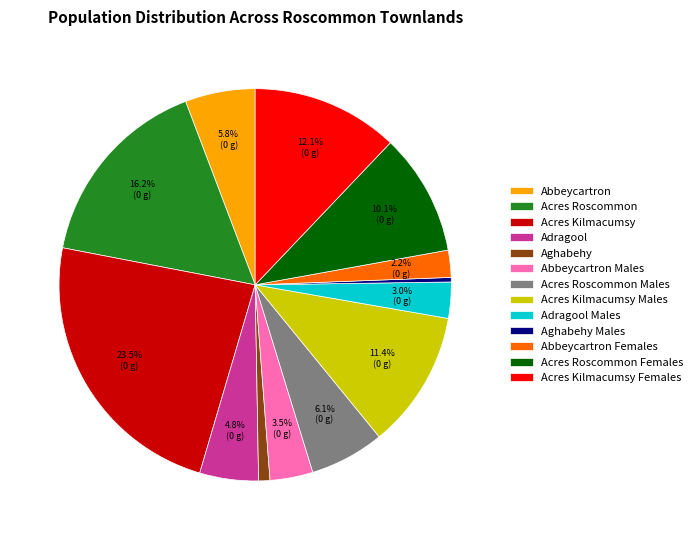

To the nearest percent, what percentage of the pie is Acres Kilmacumsy Males?

11%